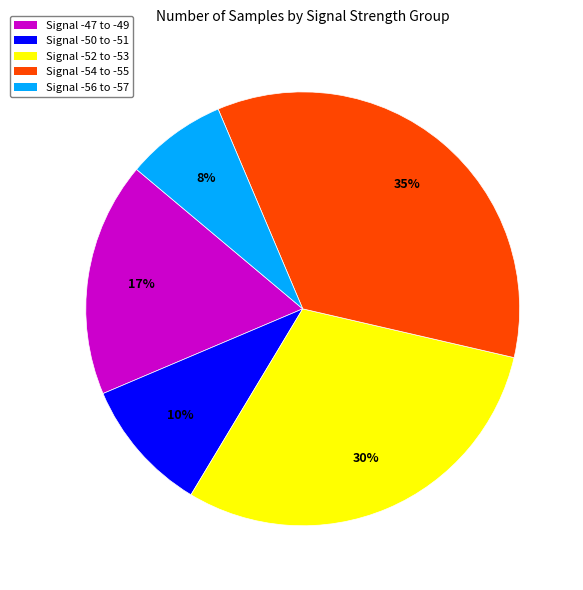

Count the number of slices in the pie.

5